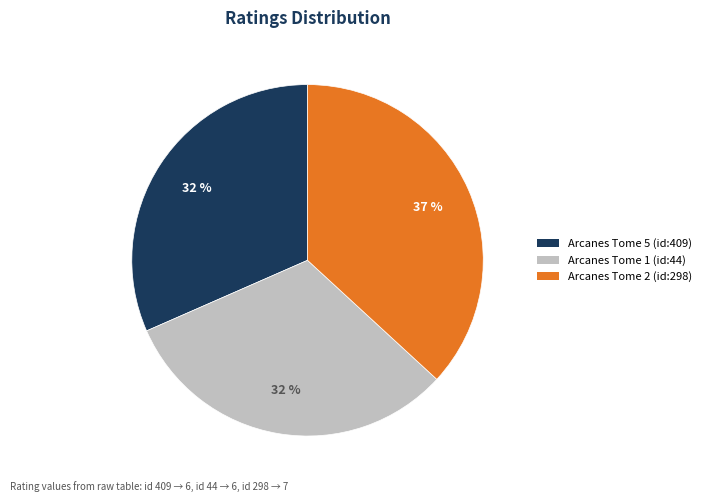

To the nearest percent, what is the combined percentage of Arcanes Tome 1 (id:44) and Arcanes Tome 2 (id:298)?

68%